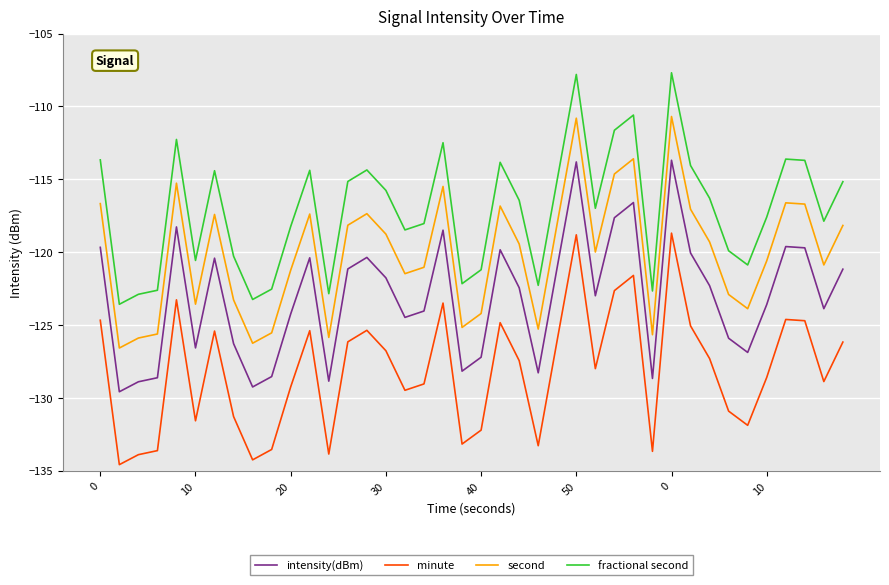

Which series has the largest total across all categories?

fractional second